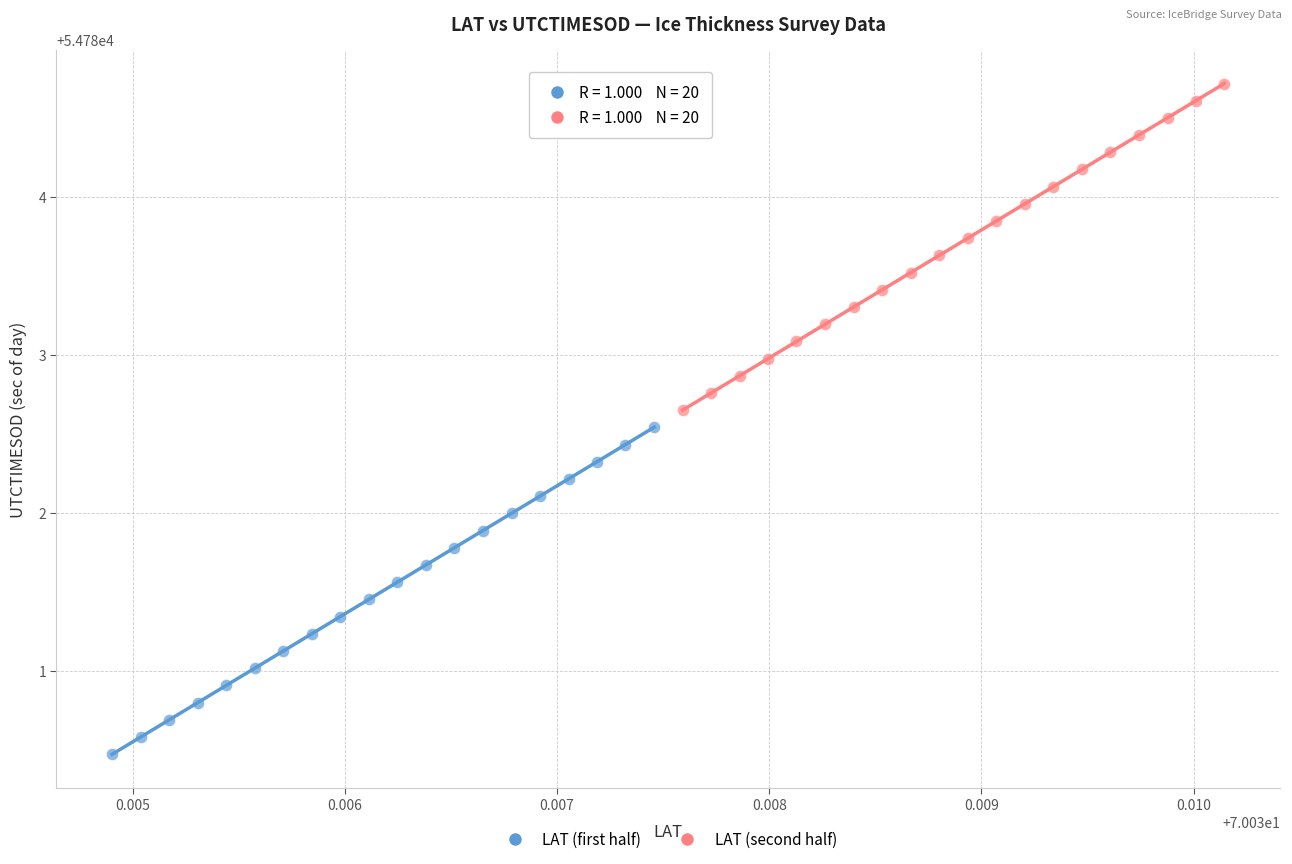

Which series reaches the minimum Y coordinate?

LAT (first half)